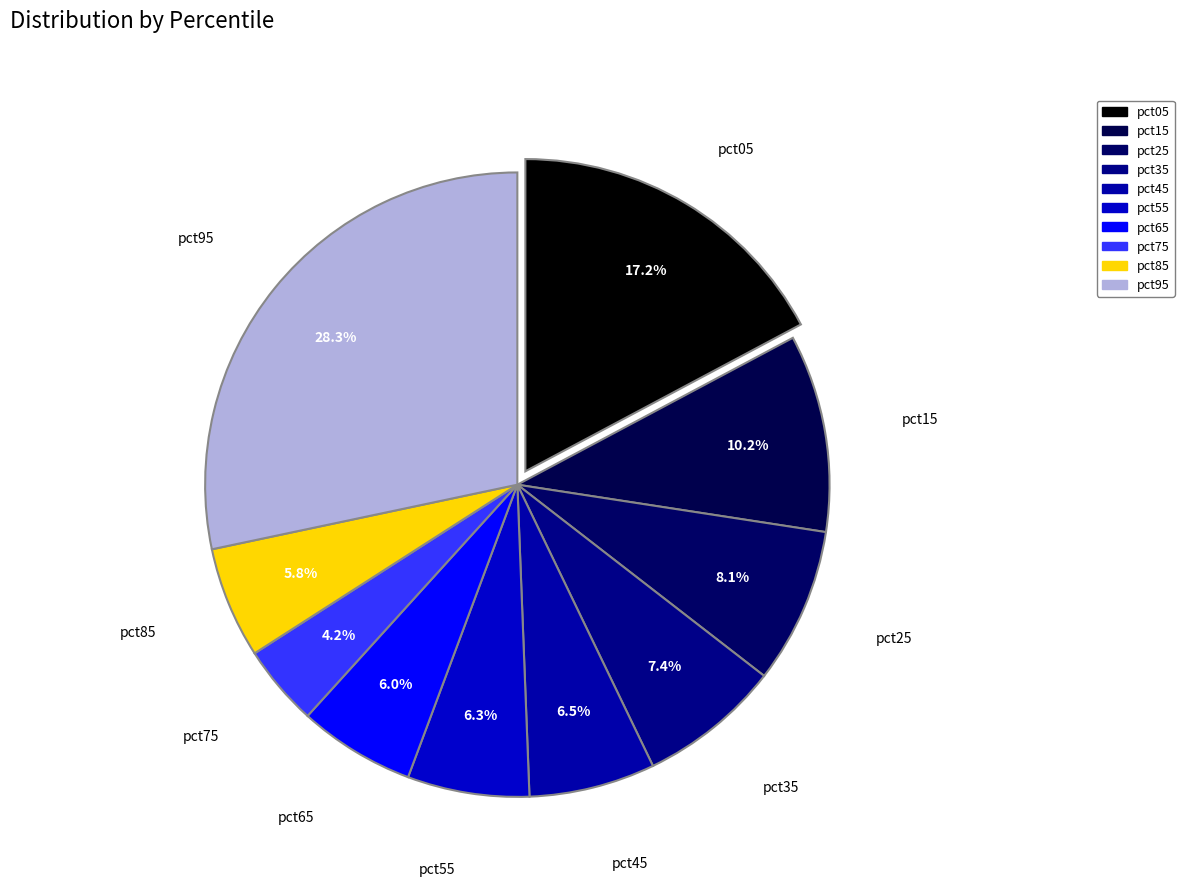

How many segments does this pie chart have?

10